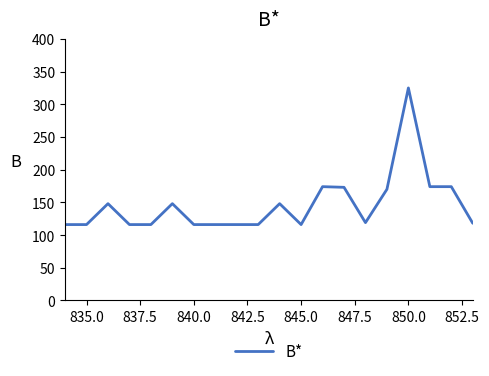

How many values are below 119?

10